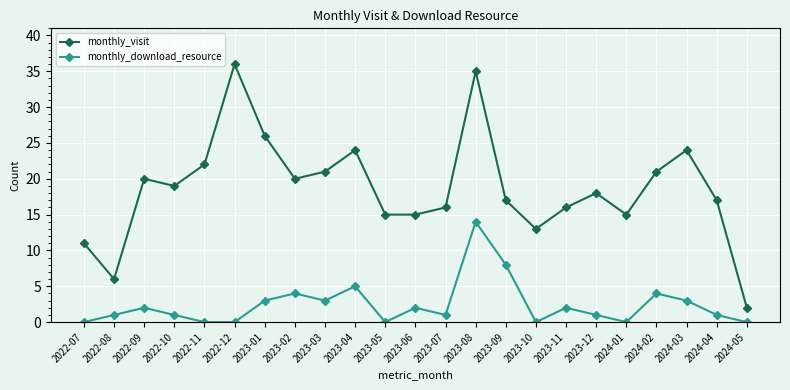

What is the total value across all series at 2022-07?

11